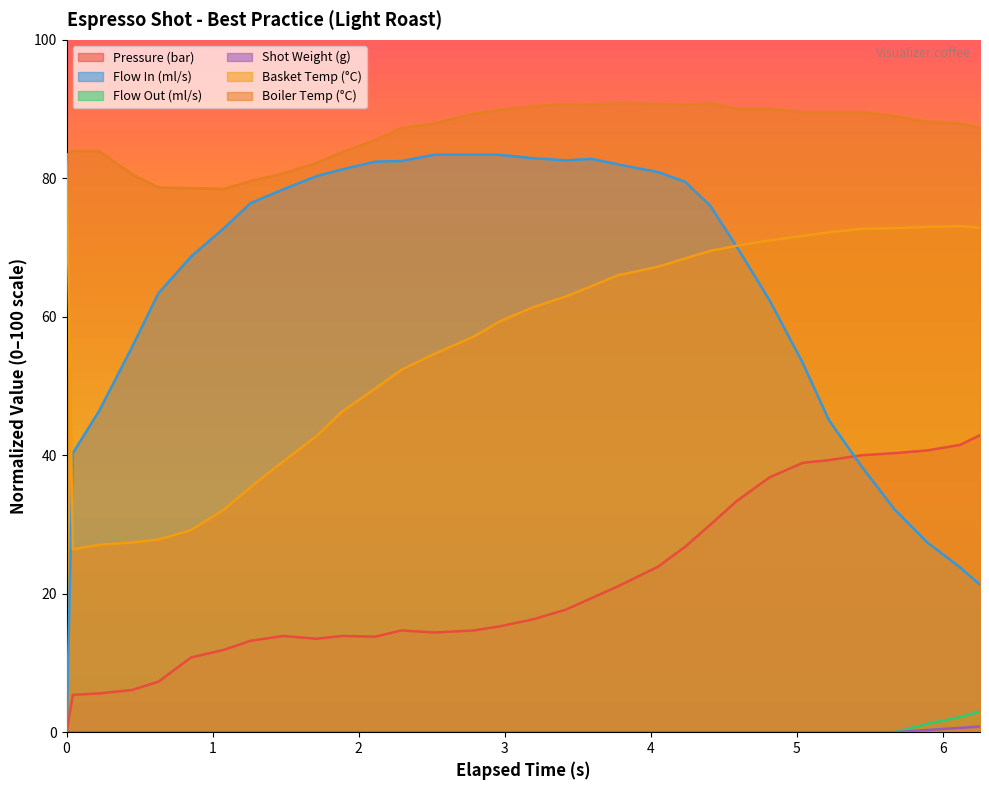

What is the total value across all series at 2.518?

240.4